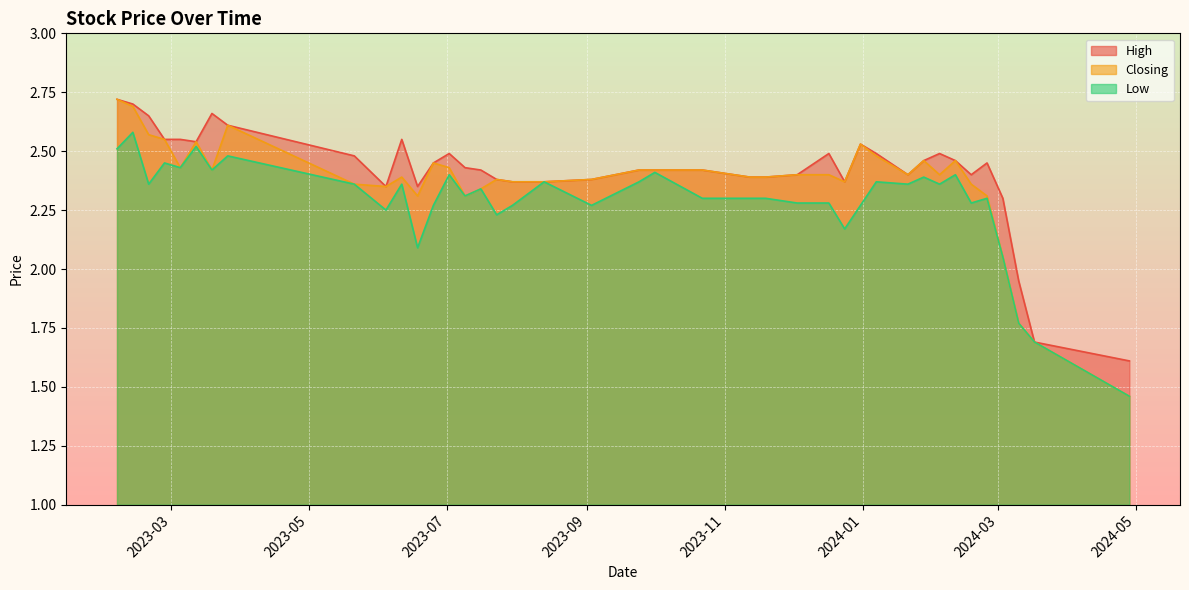

Which series has the largest range (max minus min)?

Closing